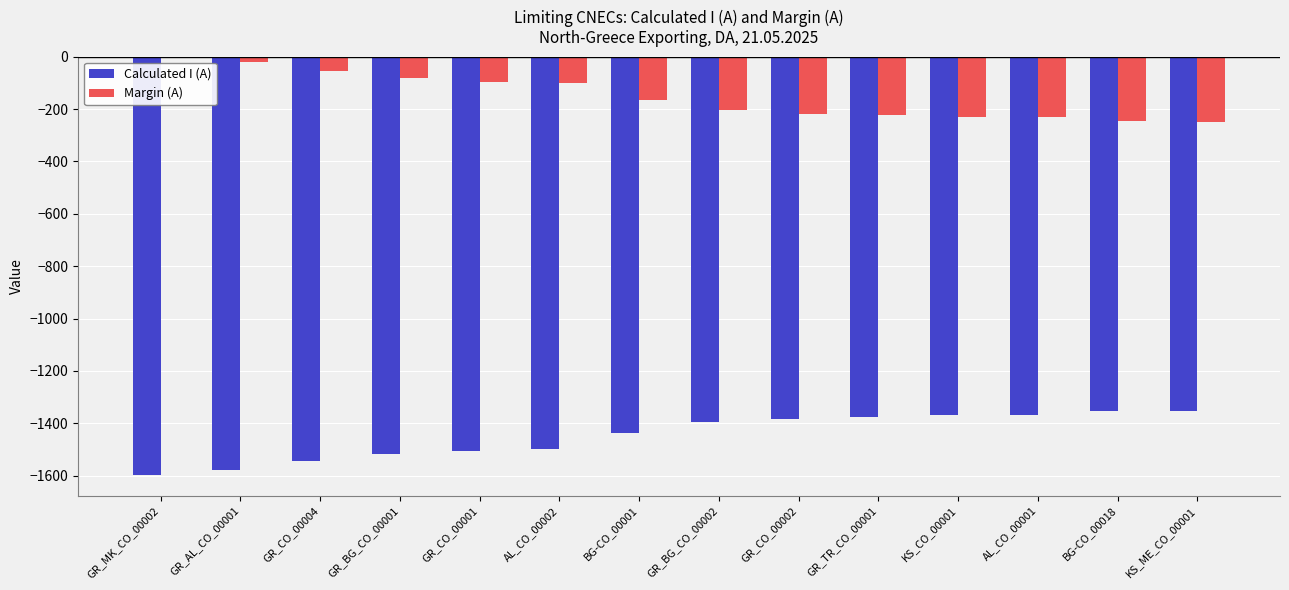

What is the sum of all Margin (A) values?

-2123